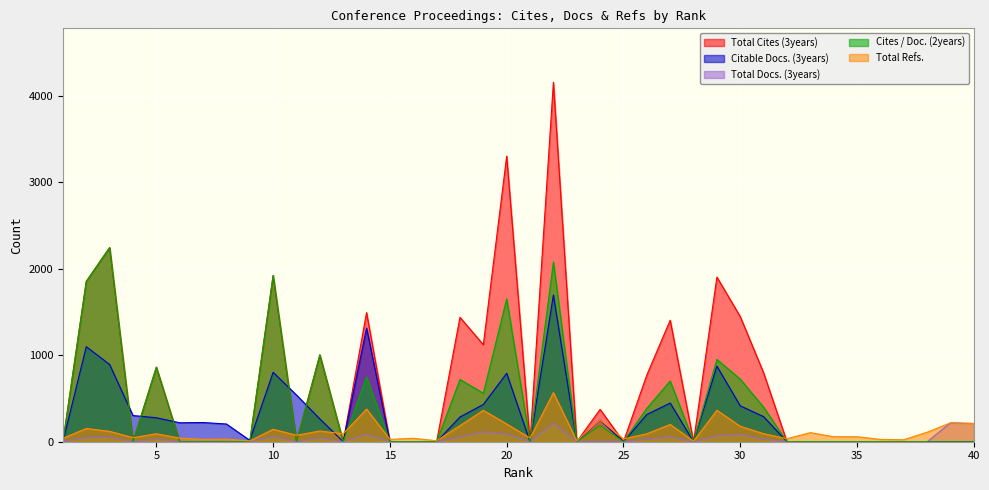

The Citable Docs. (3years) series shows -800 at 25. True or false?

False